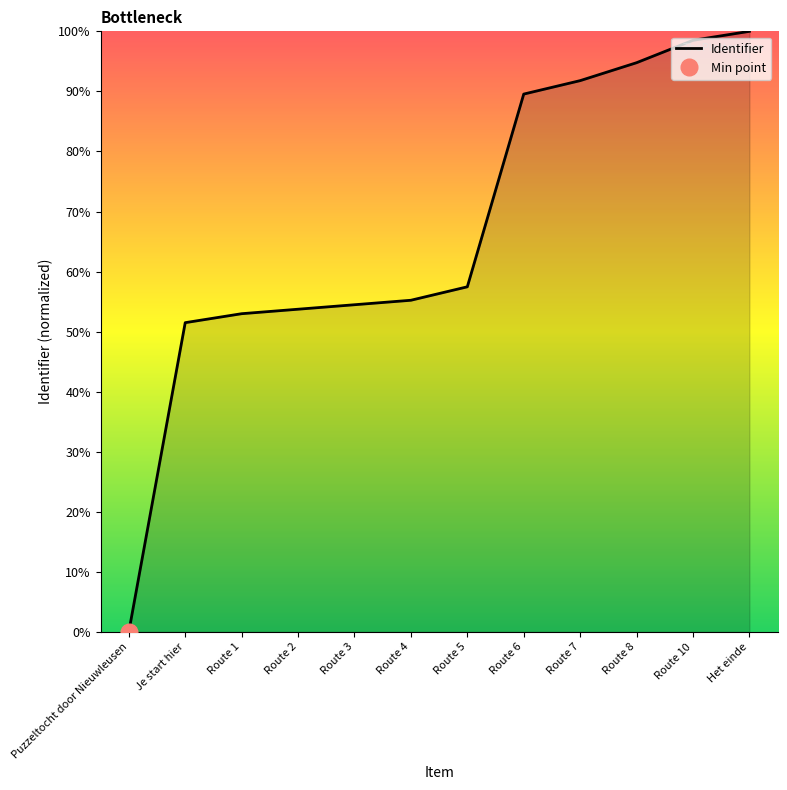

What is the sum of the values at Route 6 and Je start hier?

141.0